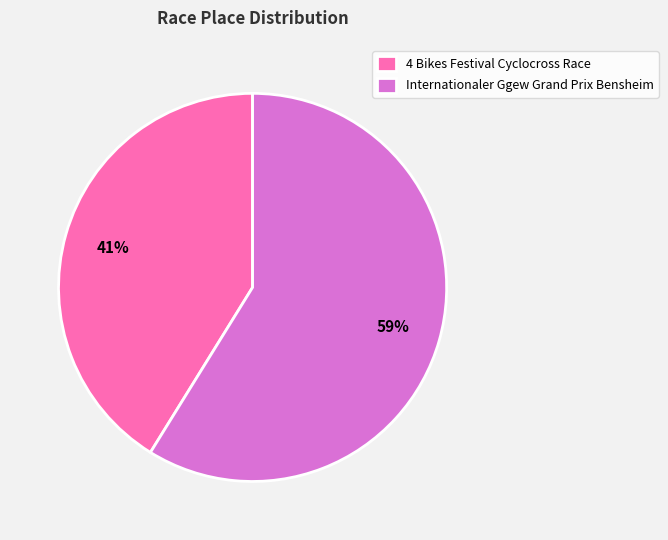

Does 4 Bikes Festival Cyclocross Race represent more than half of the total?

No